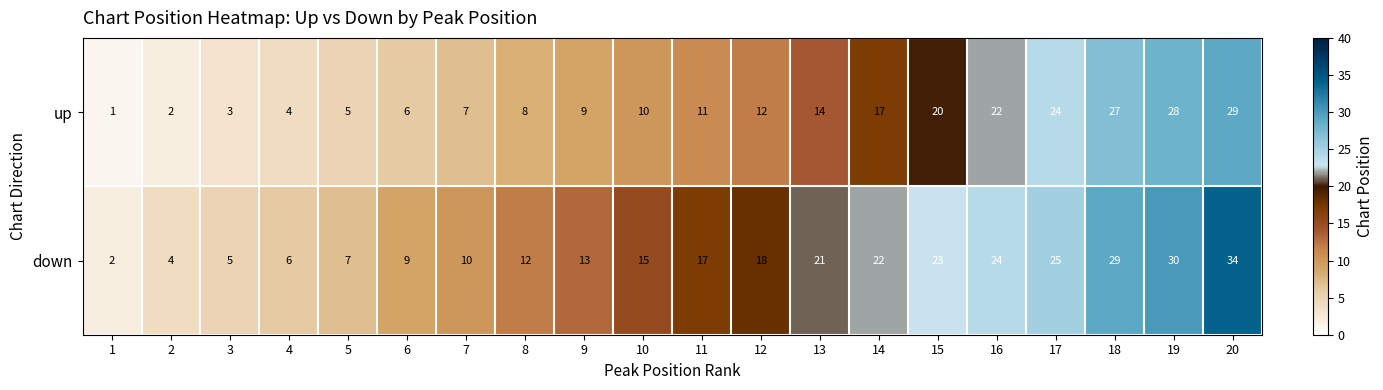

List the series in order of their peak value, lowest first.

up, down